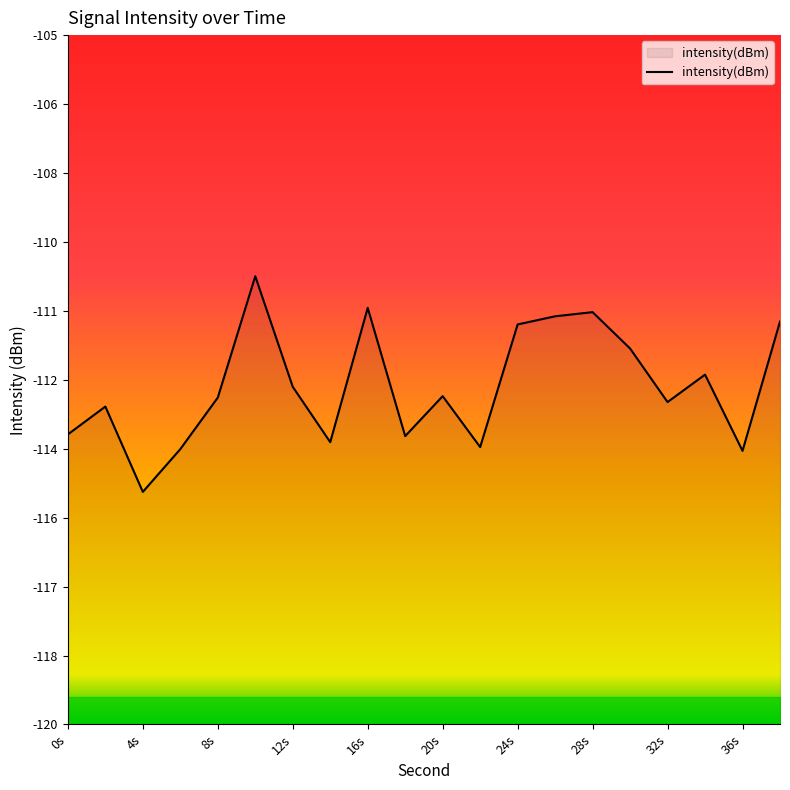

Which category has the lowest value across all series?

4s